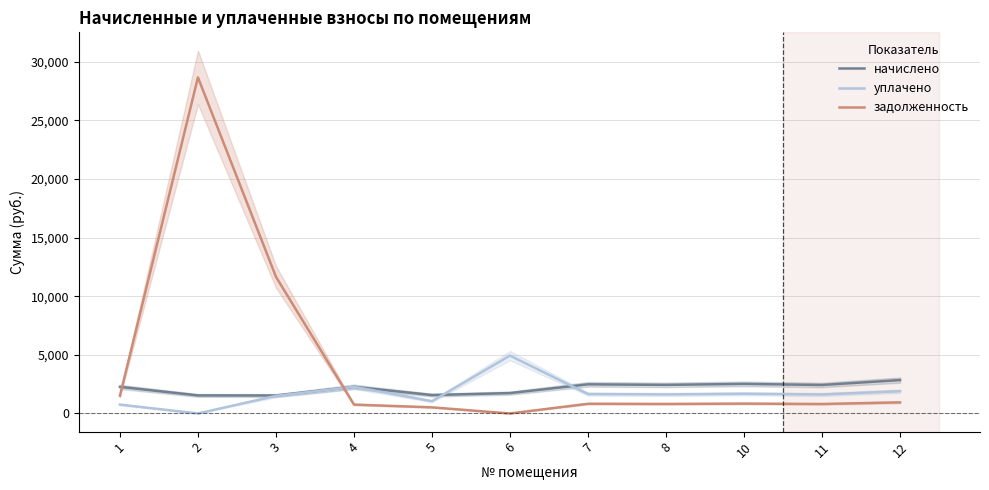

What are all the series names shown in the legend?

начислено, уплачено, задолженность